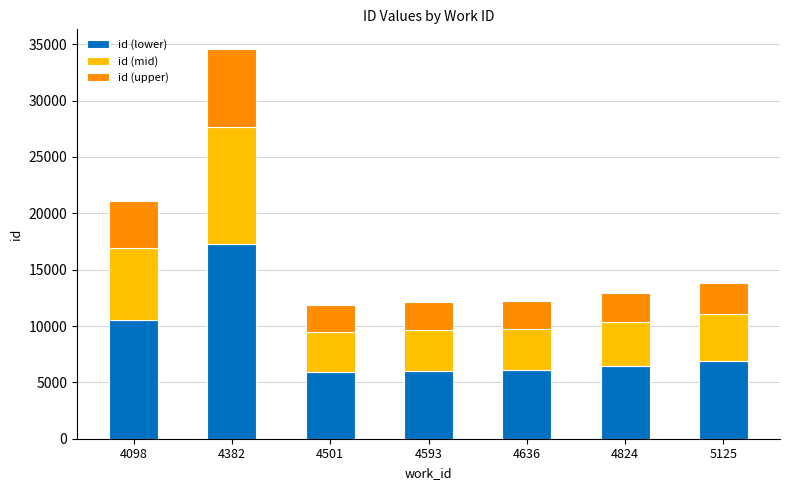

Is it true that id (lower) equals 15849.1 at 4098?

False